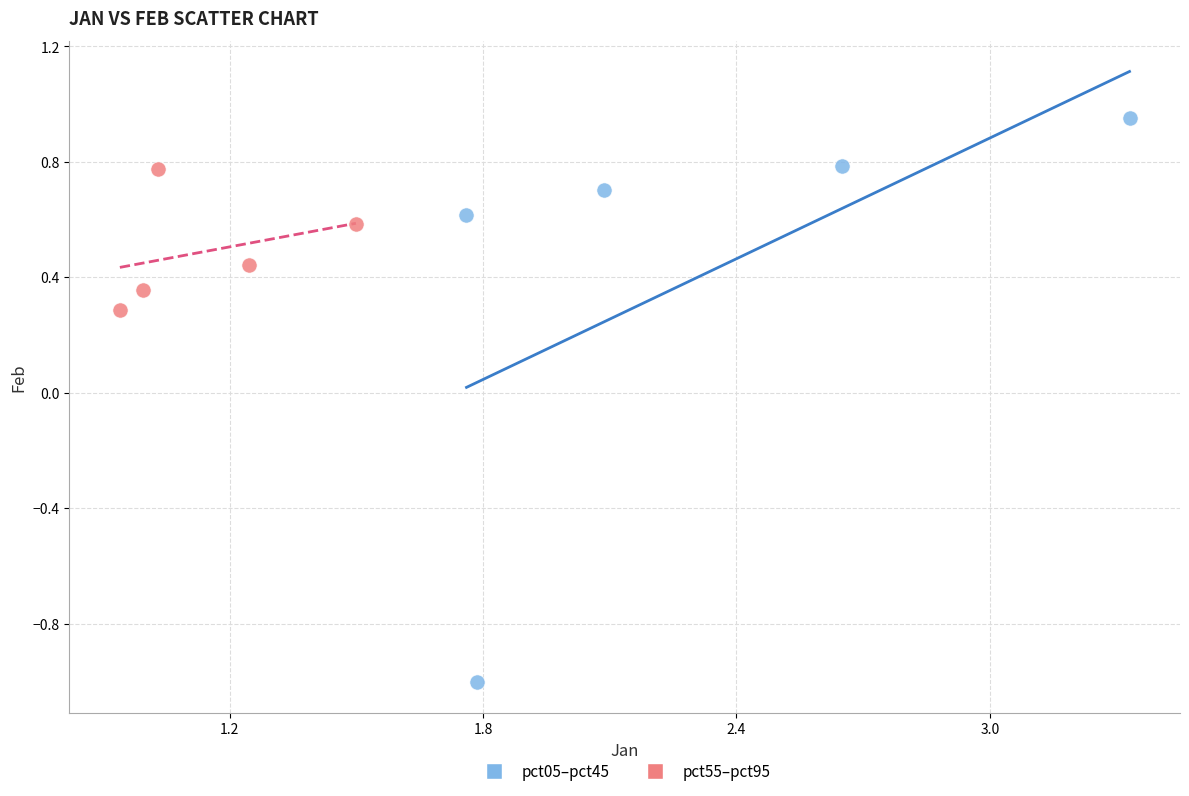

Which series has the widest spread of Y values?

pct05–pct45